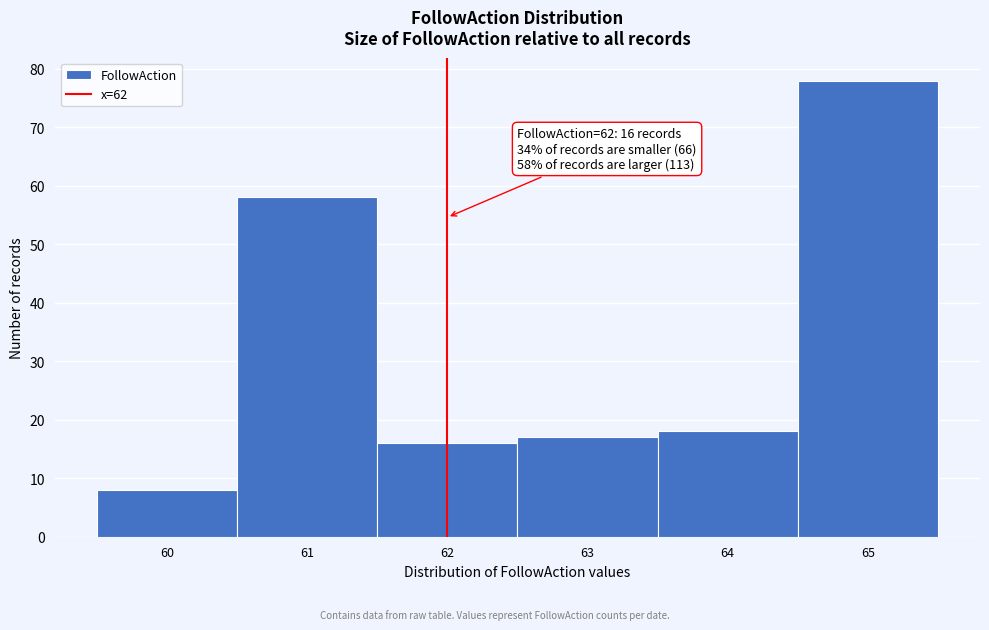

Which range on the x-axis has the tallest bar?

64.5 to 65.5